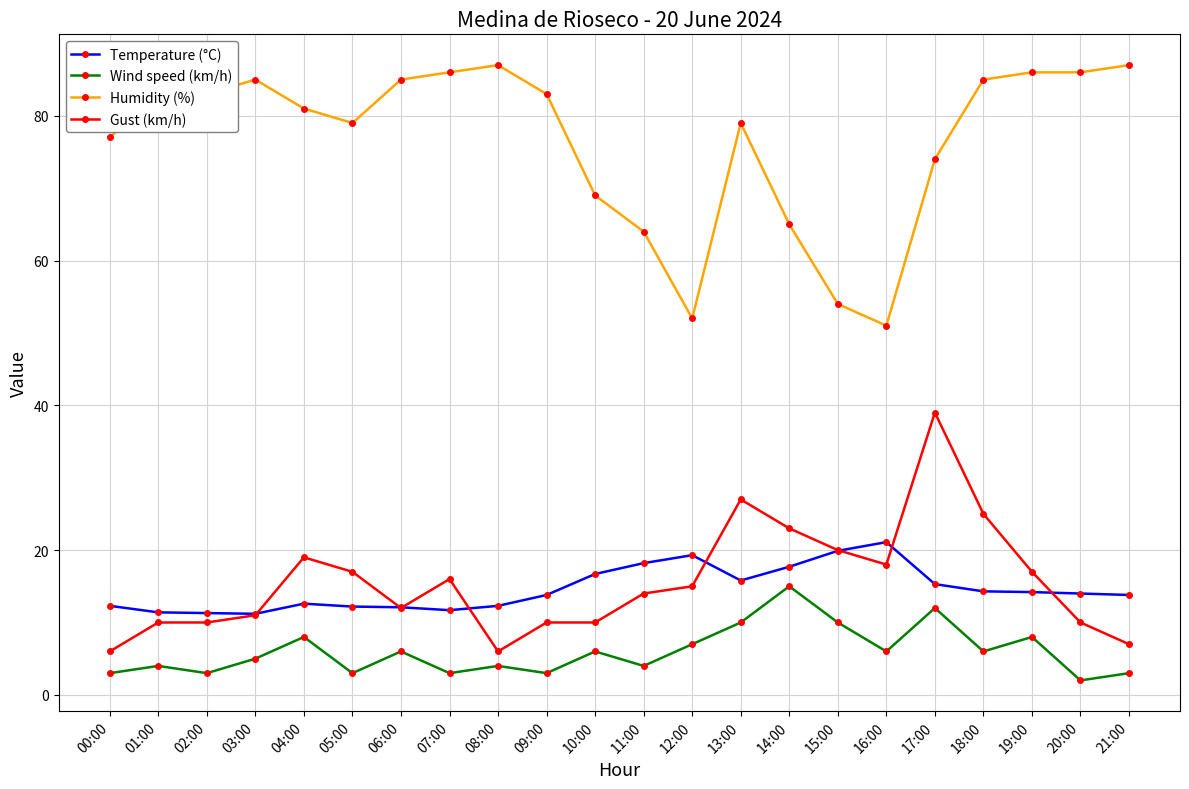

What is the greatest value displayed?

87.0